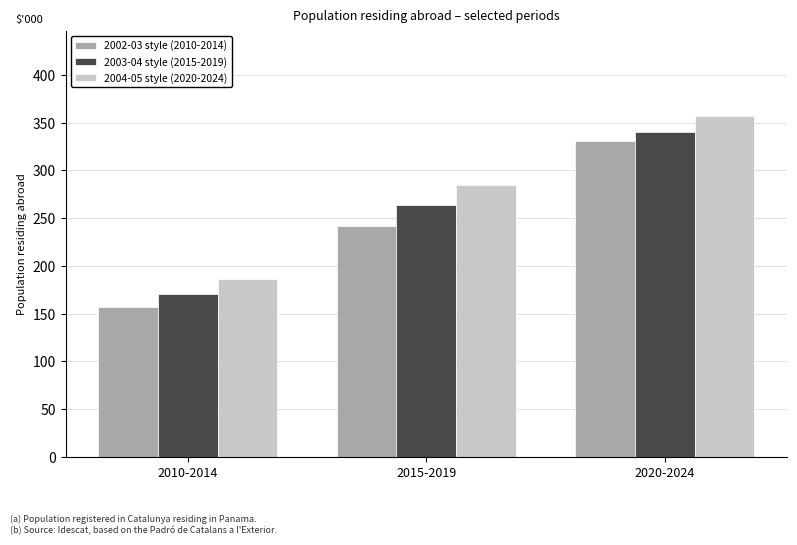

What are all the series names shown in the legend?

2002-03 style (2010-2014), 2003-04 style (2015-2019), 2004-05 style (2020-2024)